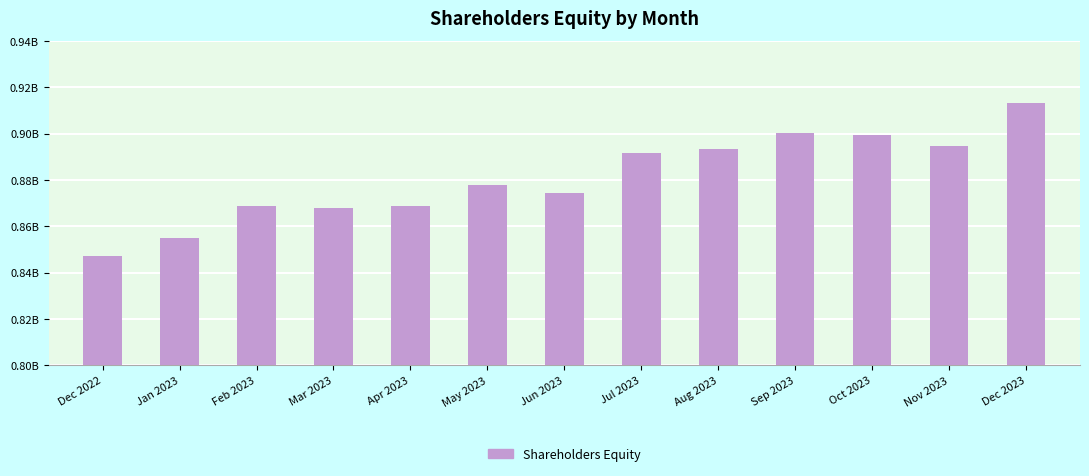

Reading left to right, transcribe all the data shown in this chart.

Dec 2022=847413299.7	Jan 2023=854841356.8	Feb 2023=868920960.2	Mar 2023=868062290.0	Apr 2023=868824937.3	May 2023=877641821.3	Jun 2023=874355327.6	Jul 2023=891843083.6	Aug 2023=893237557.7	Sep 2023=900236674.7	Oct 2023=899561118.3	Nov 2023=894880134.1	Dec 2023=913364267.3